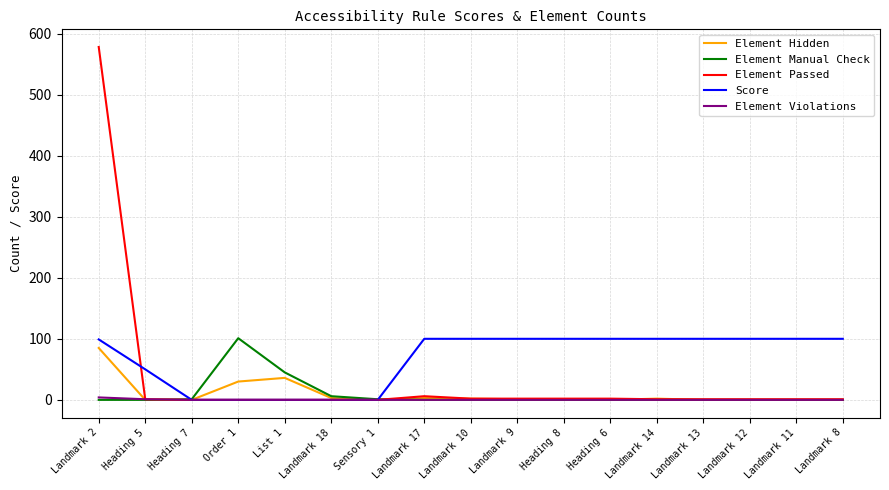

Which series has the largest range (max minus min)?

Element Passed